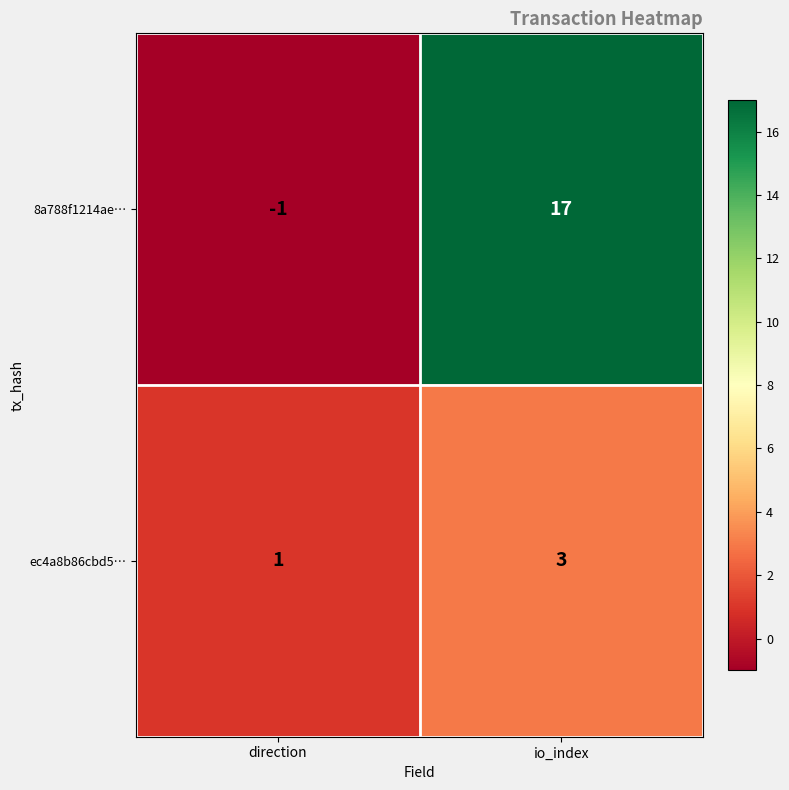

What is the minimum value shown in the chart?

-1